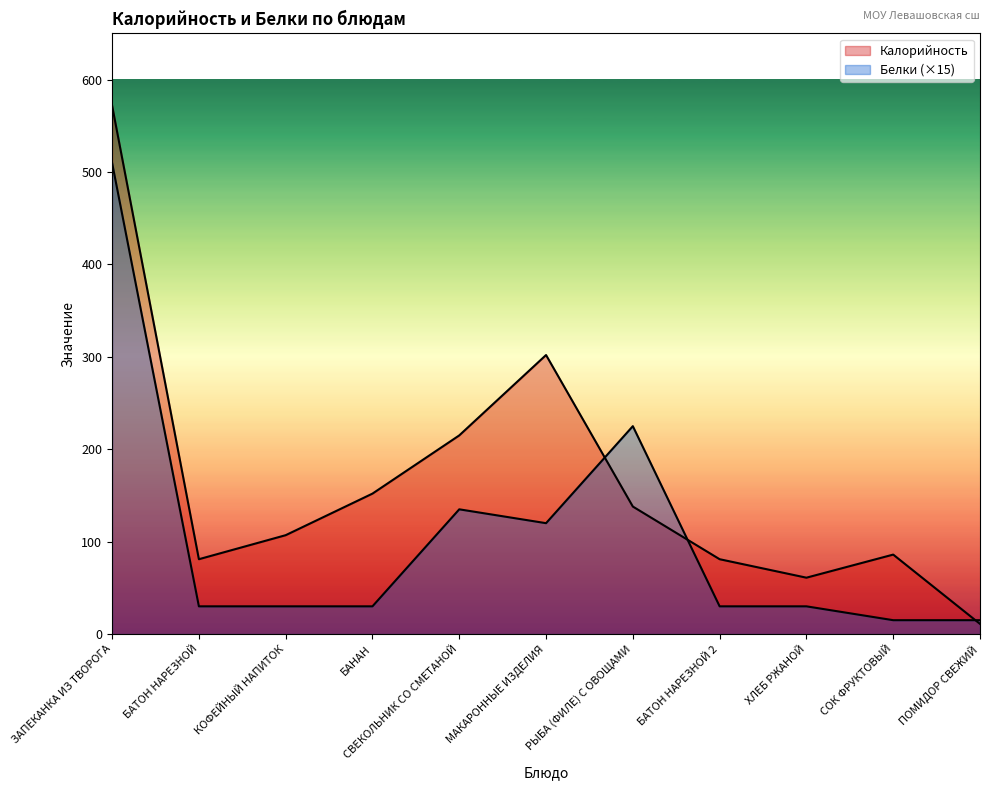

Reading right to left, what are all the values shown in this chart?

Калорийность: 11	86	61	81	138	302	215	152	107	81	572
Белки: 15	15	30	30	225	120	135	30	30	30	510